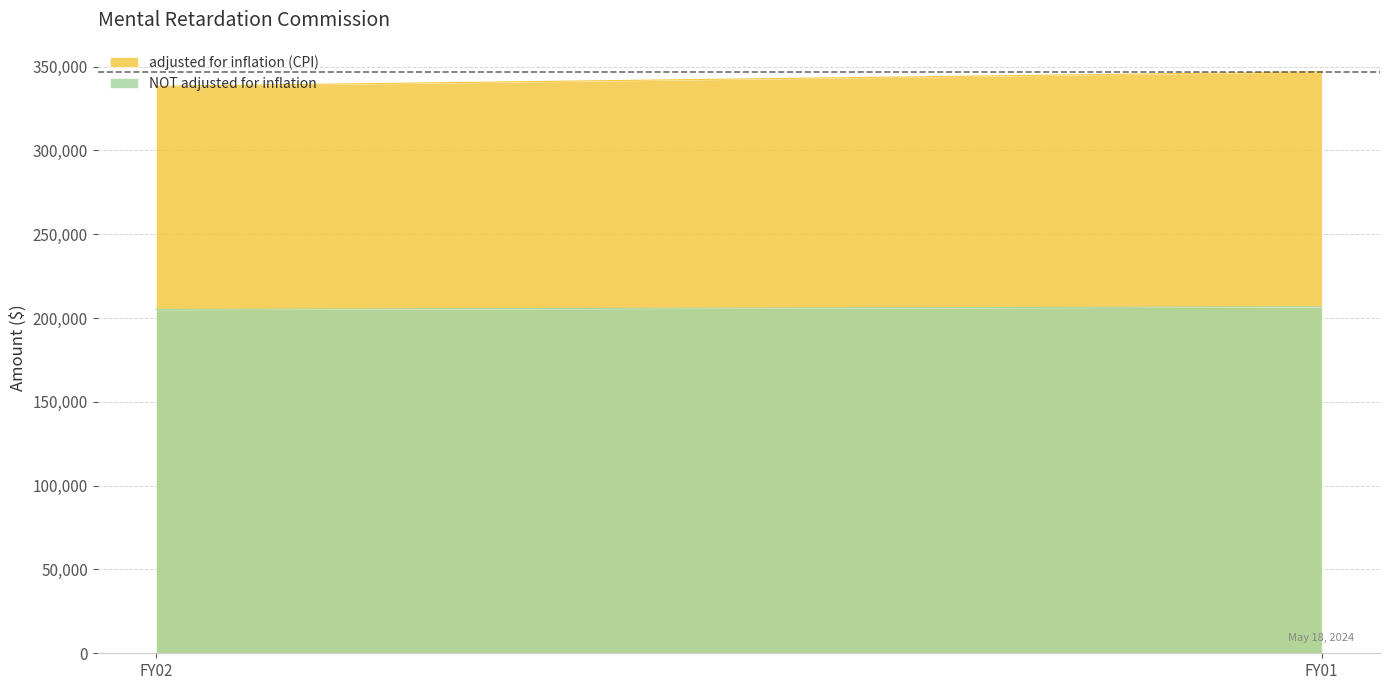

Is it true that adjusted for inflation (CPI) equals 526155 at FY01?

False